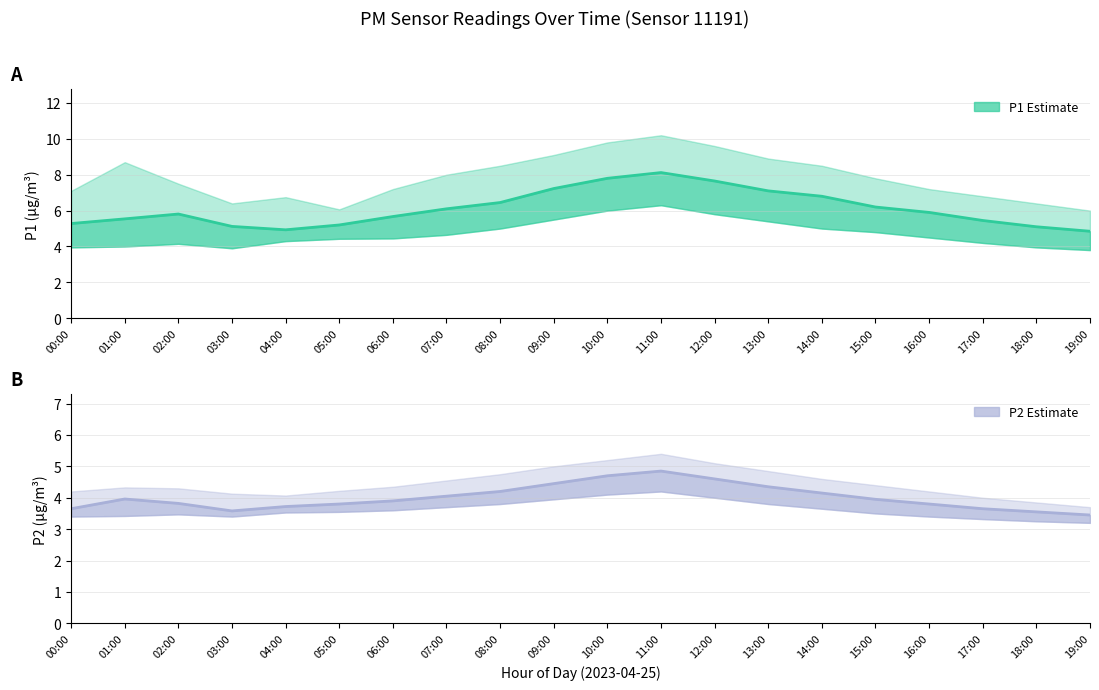

Reading left to right, list all the values displayed in this chart.

P1: 5.3	5.5	5.8	5.1	4.9	5.2	5.7	6.1	6.5	7.2	7.8	8.1	7.7	7.1	6.8	6.2	5.9	5.5	5.1	4.8
P2: 3.6	4.0	3.8	3.6	3.7	3.8	3.9	4.0	4.2	4.5	4.7	4.8	4.6	4.3	4.2	4.0	3.8	3.6	3.5	3.5